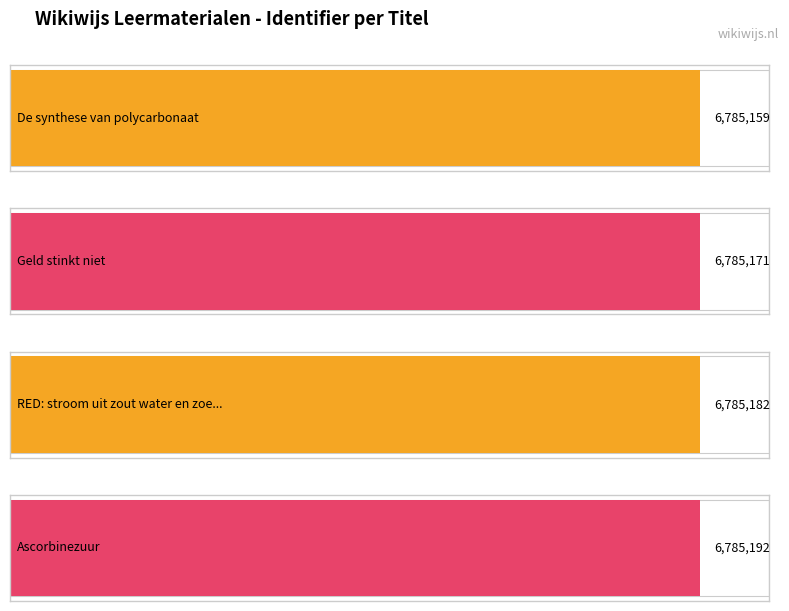

Where does the data first go above 6785182?

Ascorbinezuur